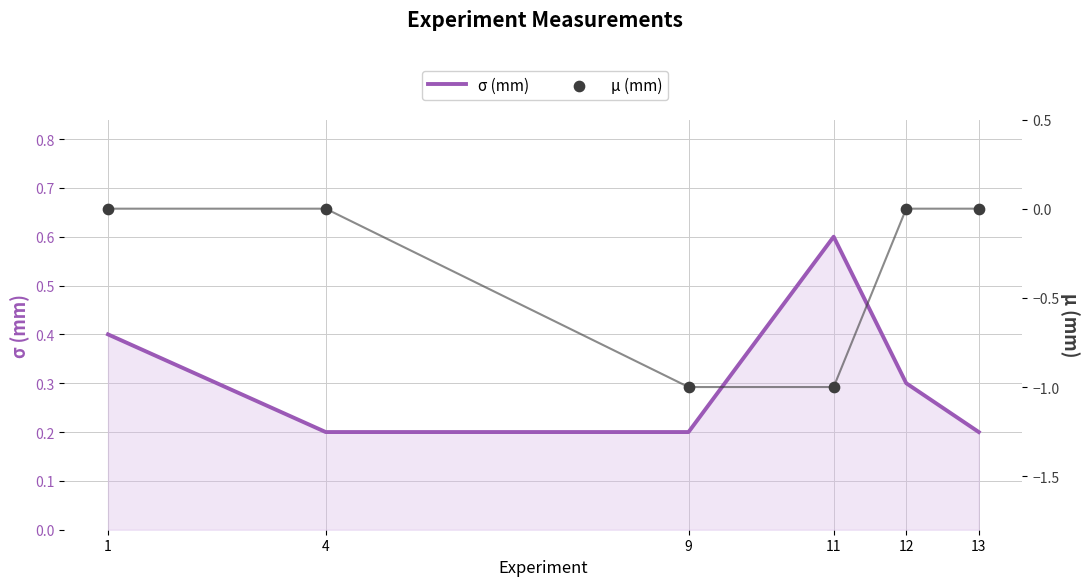

Is the value of µ (mm) at 11 greater than the value of σ (mm) at 11?

No